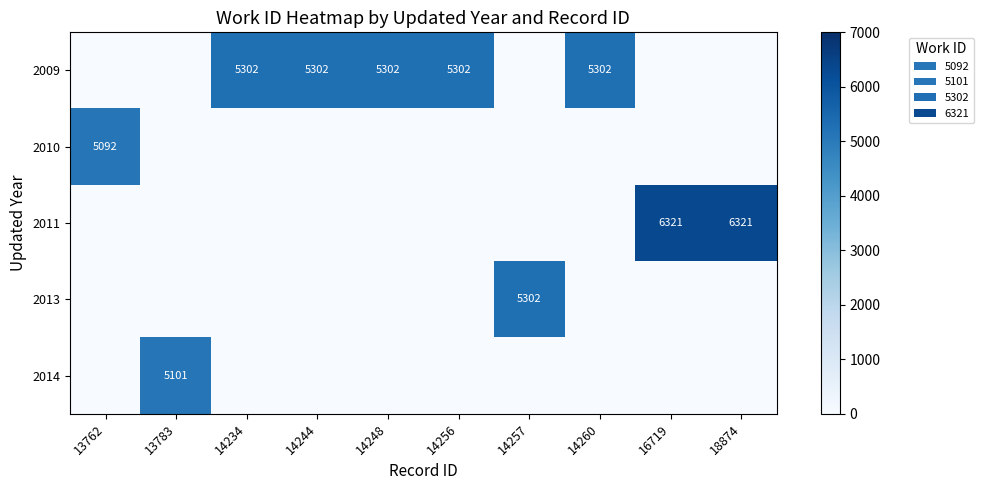

Read the 2013 value at 14257.

5302